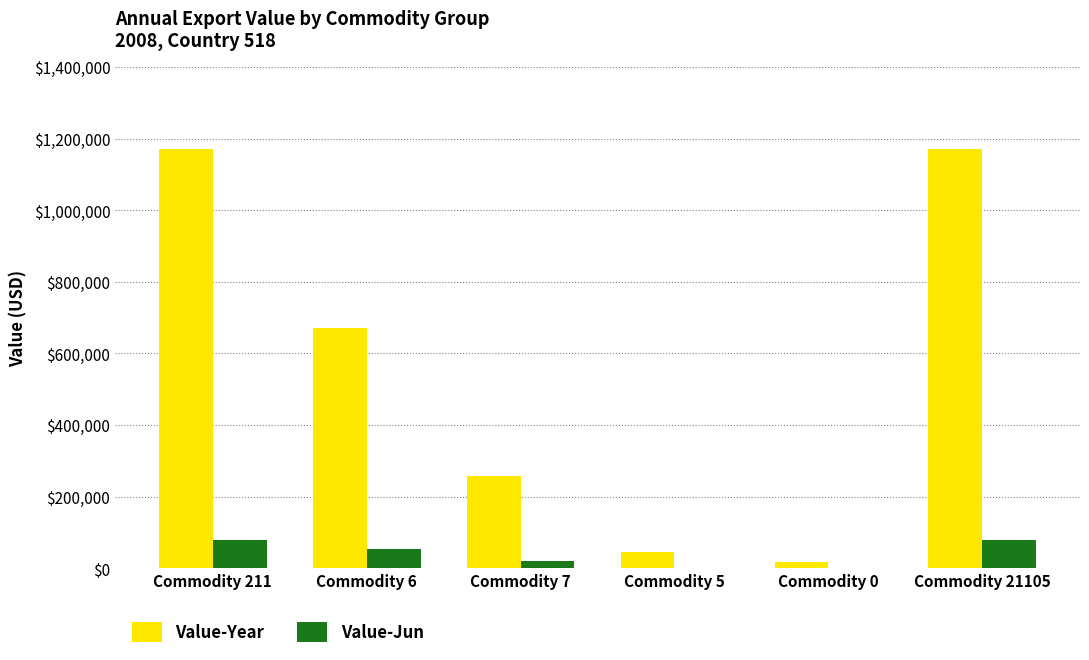

Is the value of Value-Year at Commodity 0 greater than the value of Value-Jun at Commodity 6?

No